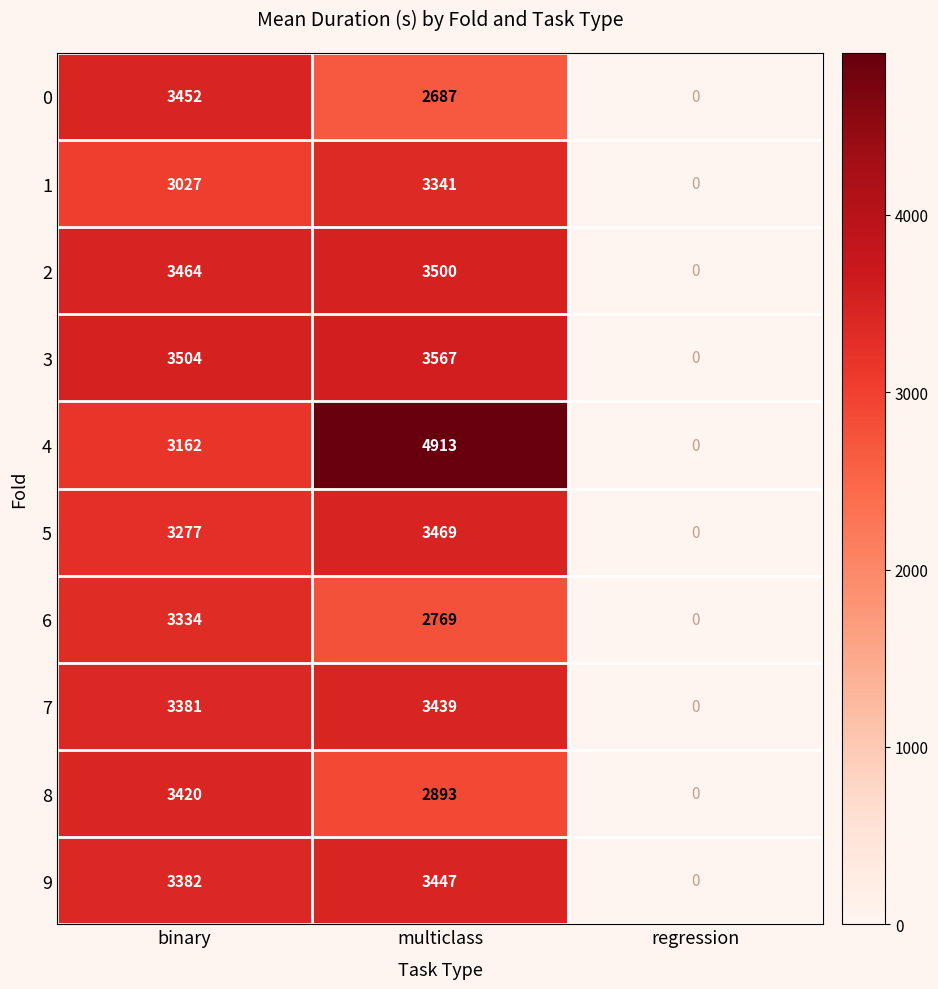

Is it true that 9 equals 1583 at binary?

False